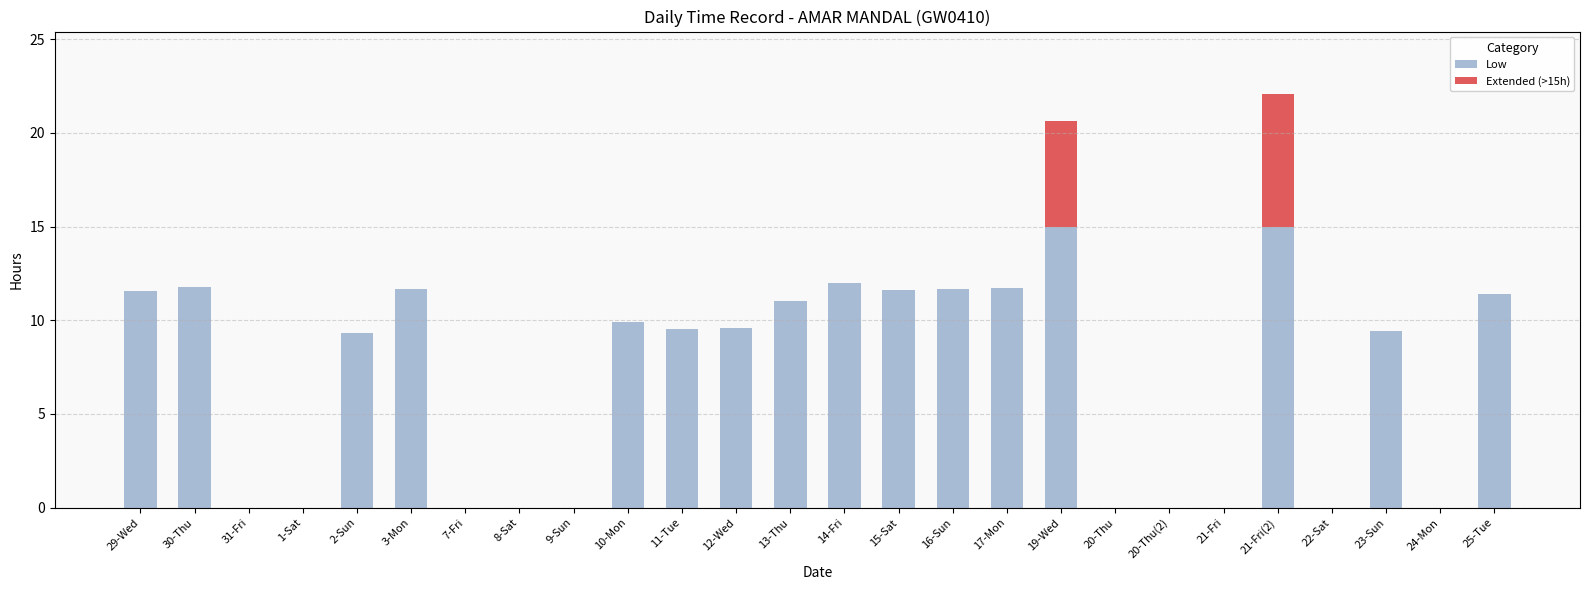

The Low series shows 16.6 at 17-Mon. True or false?

False